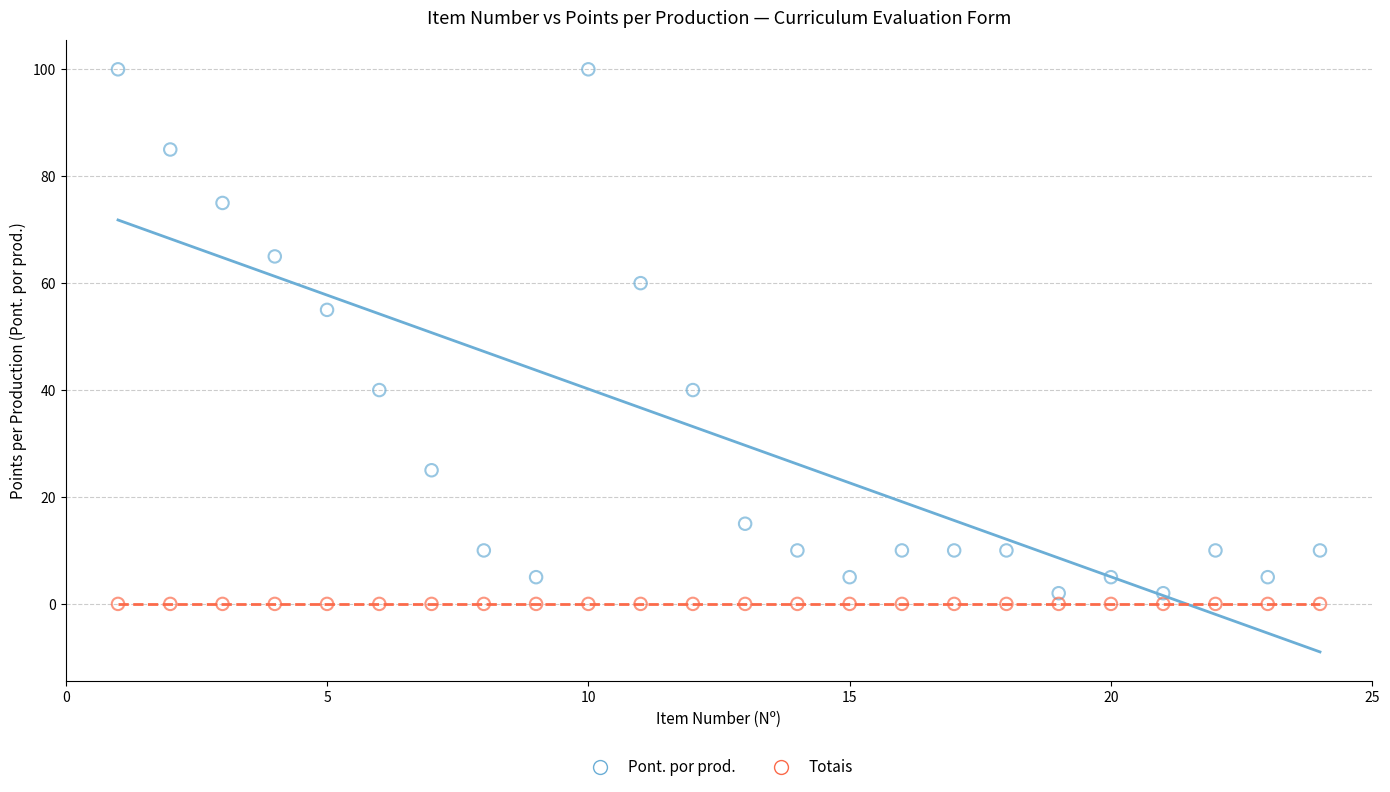

Which series contains the lowest Y value?

Totais